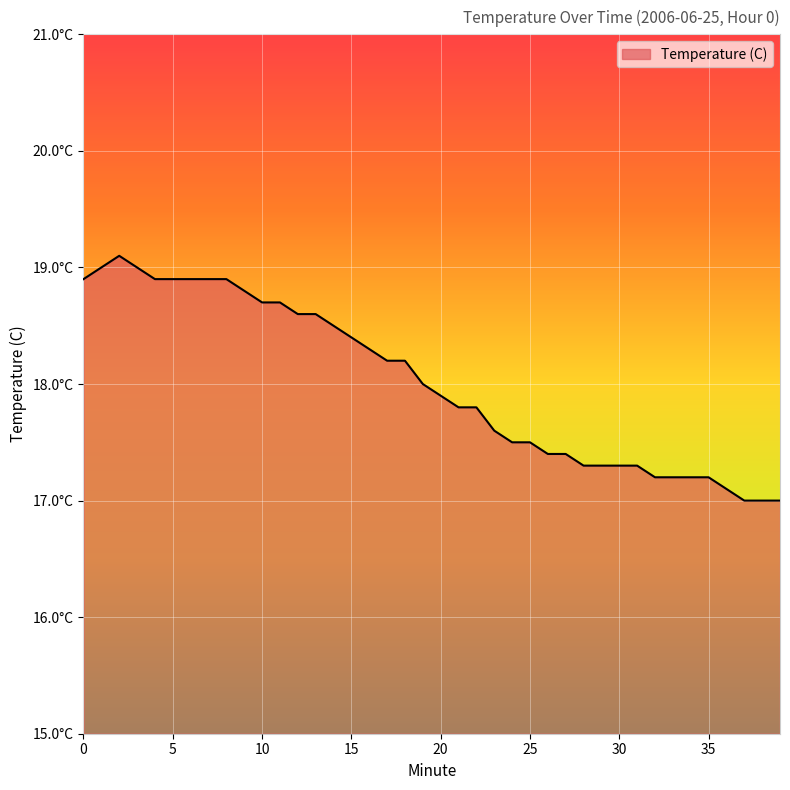

Reading right to left, what are all the values shown in this chart?

39=17.0	38=17.0	37=17.0	36=17.1	35=17.2	34=17.2	33=17.2	32=17.2	31=17.3	30=17.3	29=17.3	28=17.3	27=17.4	26=17.4	25=17.5	24=17.5	23=17.6	22=17.8	21=17.8	20=17.9	19=18.0	18=18.2	17=18.2	16=18.3	15=18.4	14=18.5	13=18.6	12=18.6	11=18.7	10=18.7	9=18.8	8=18.9	7=18.9	6=18.9	5=18.9	4=18.9	3=19.0	2=19.1	1=19.0	0=18.9